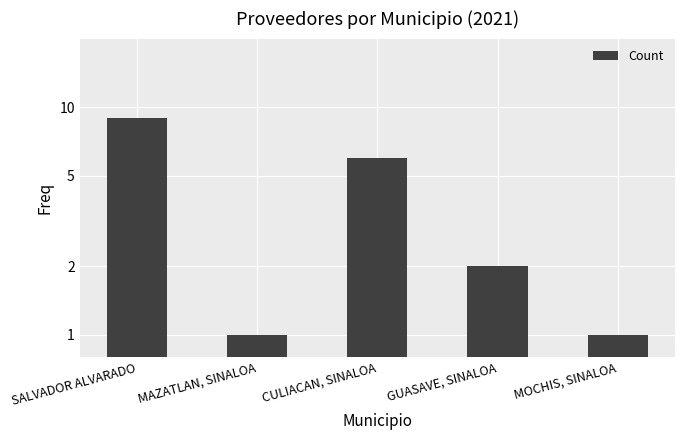

What position from the right is MOCHIS, SINALOA?

1